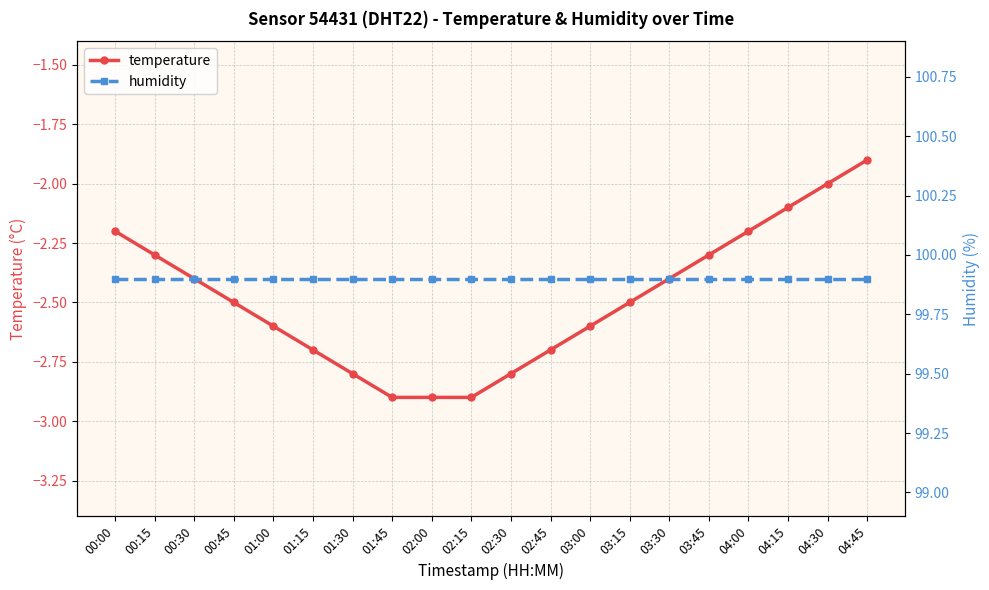

What is the highest value of the humidity series?

99.9